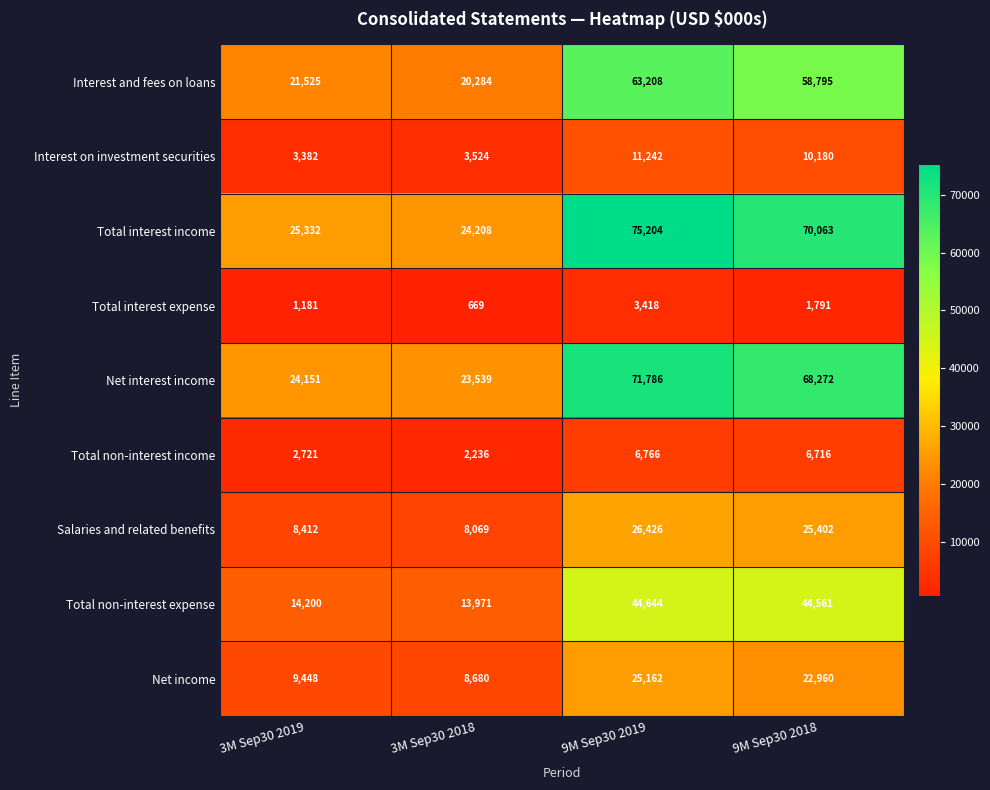

Which label corresponds to the largest value in the chart?

9M Sep30 2019